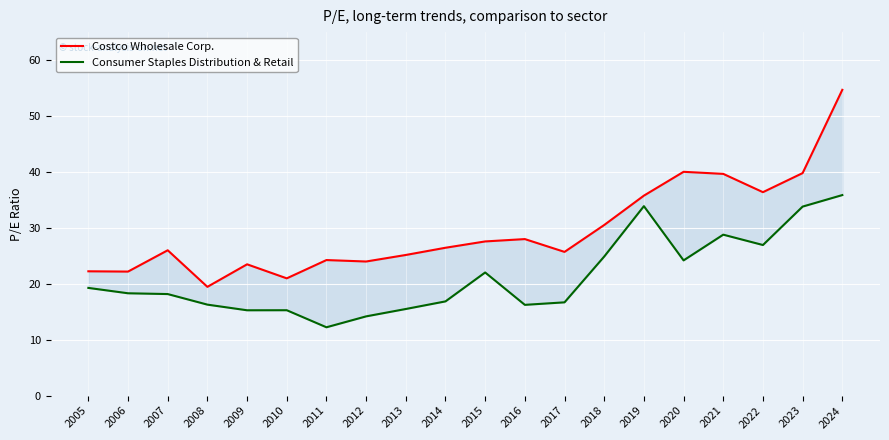

Does the chart display data point markers on the line(s)?

No